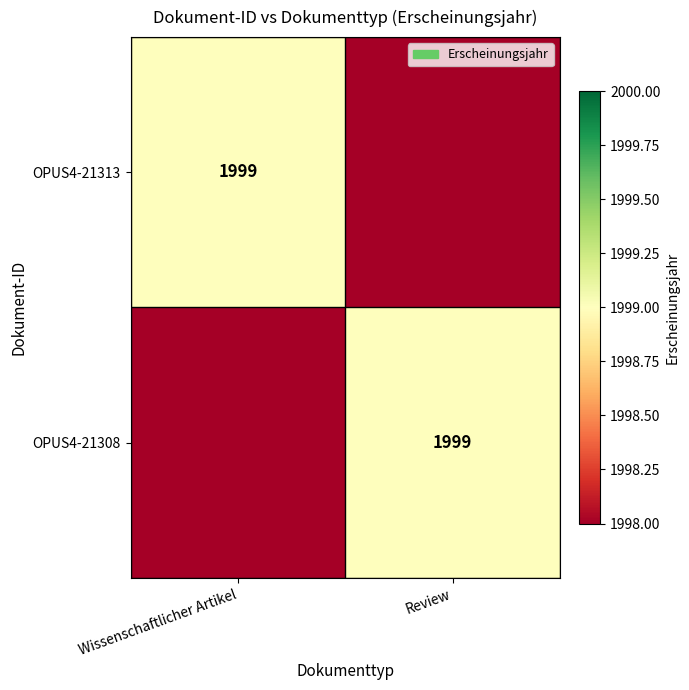

True or false: OPUS4-21313 has a value of 1999 at Wissenschaftlicher Artikel.

True